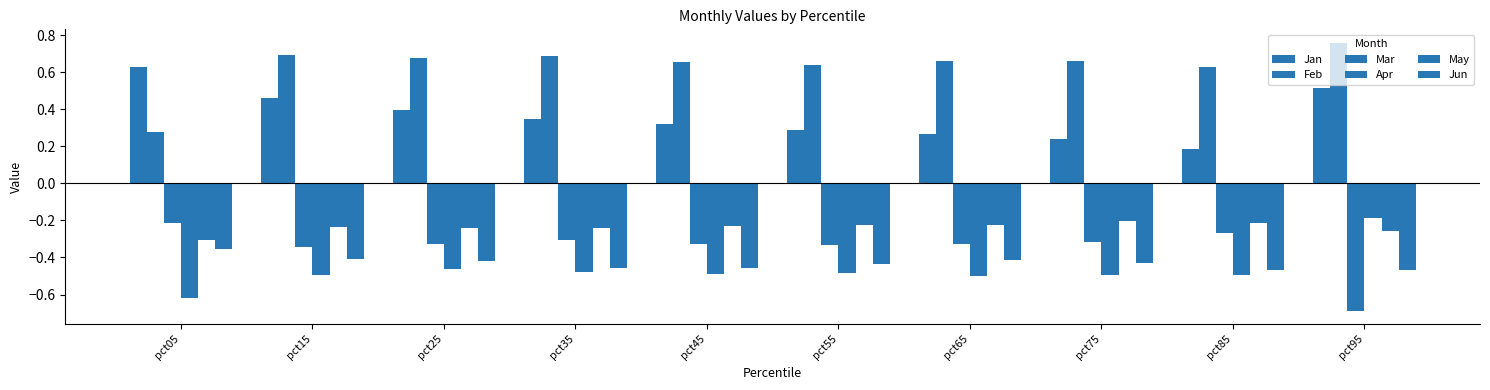

Between pct55 and pct25, which is larger?

pct25